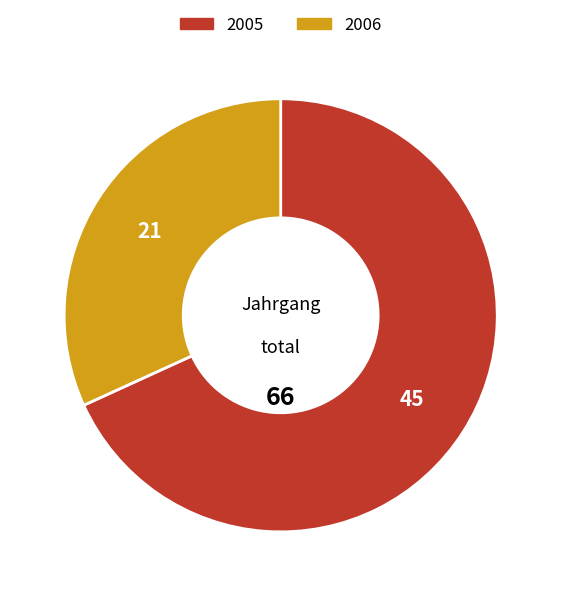

True or false: 2005 accounts for 78% of the total.

False